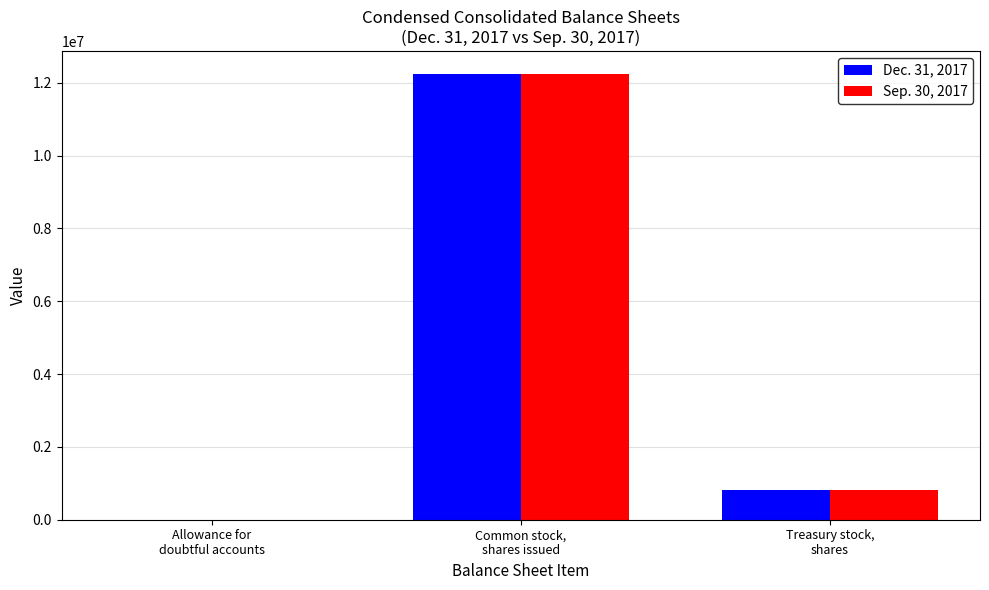

Are the bars horizontal?

No